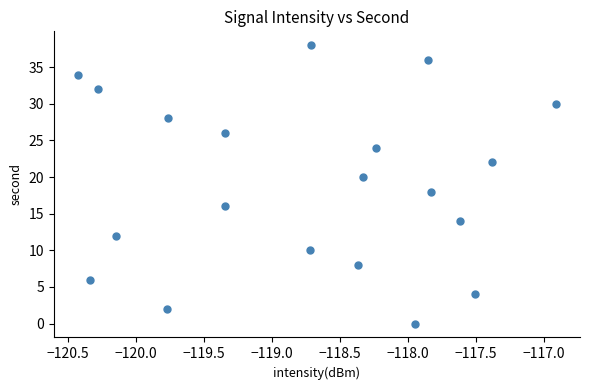

What is the range of Y values (max minus min)?

38